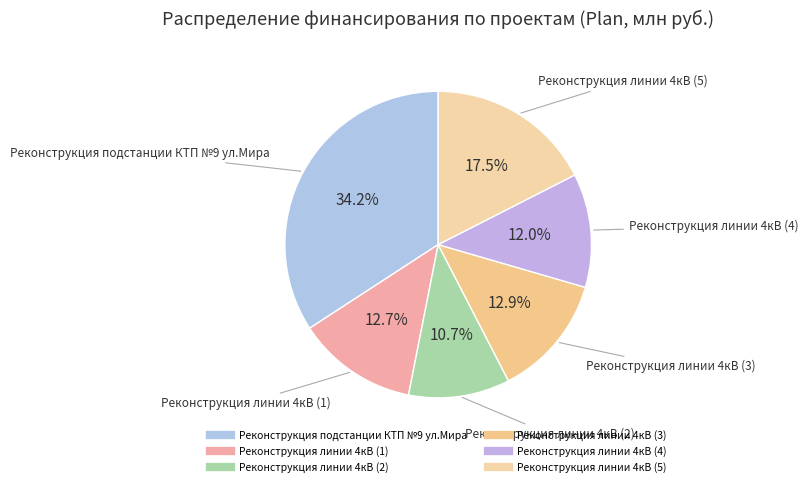

Is Реконструкция линии 4кВ (5) the majority of the pie?

No